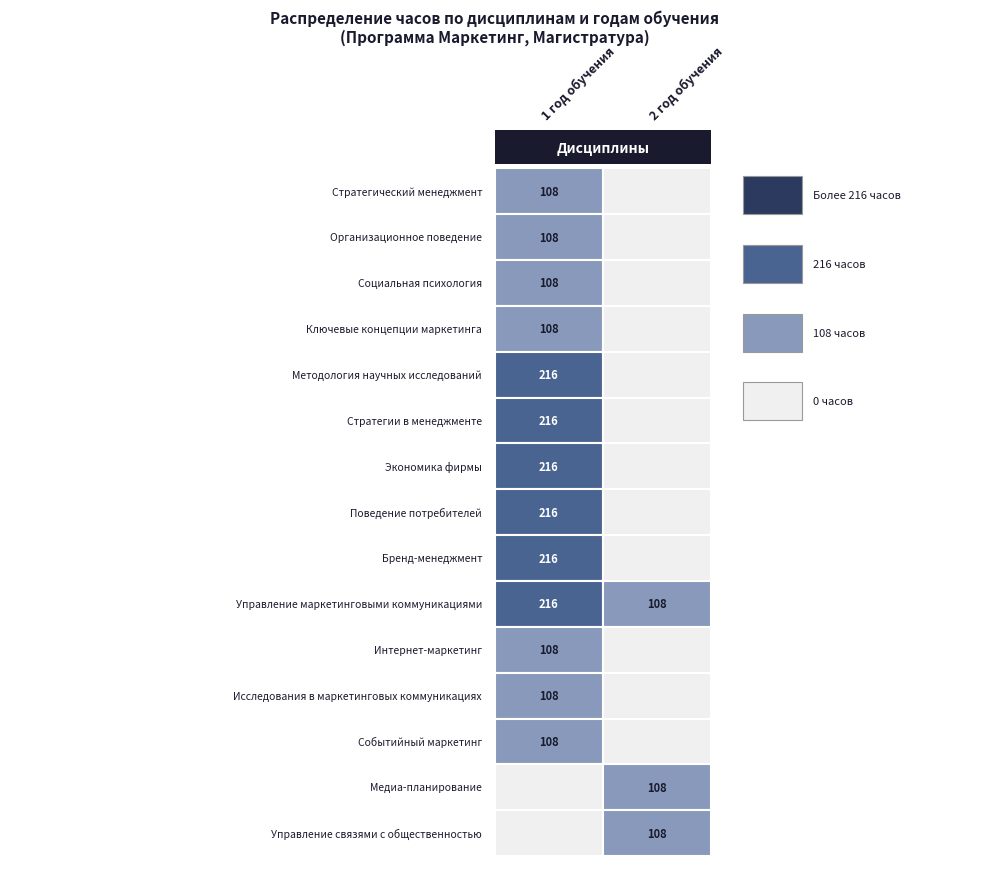

At which category is the sum across all series the highest?

1 год обучения